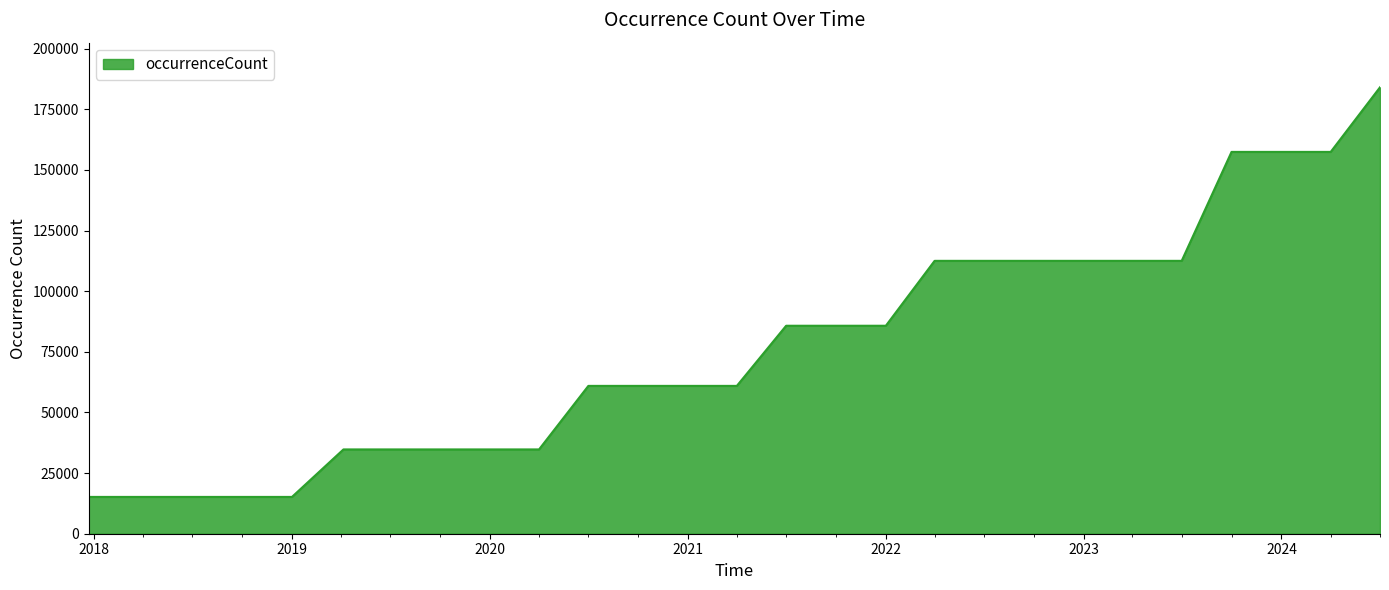

Count the number of categories in the chart.

27